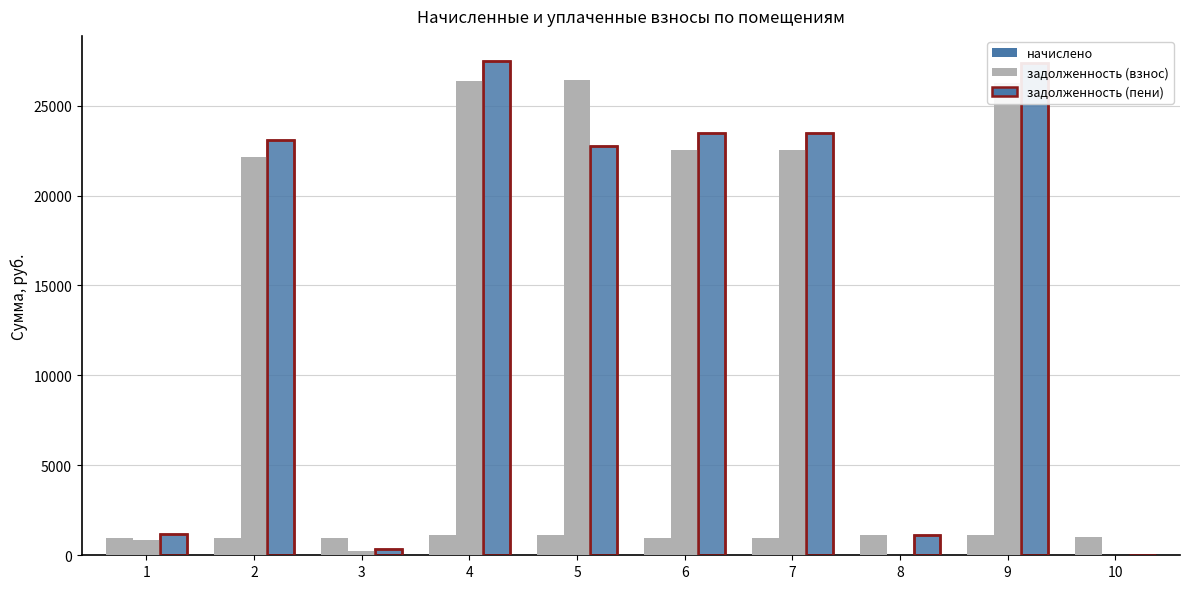

Which series has the largest total across all categories?

задолженность (пени)